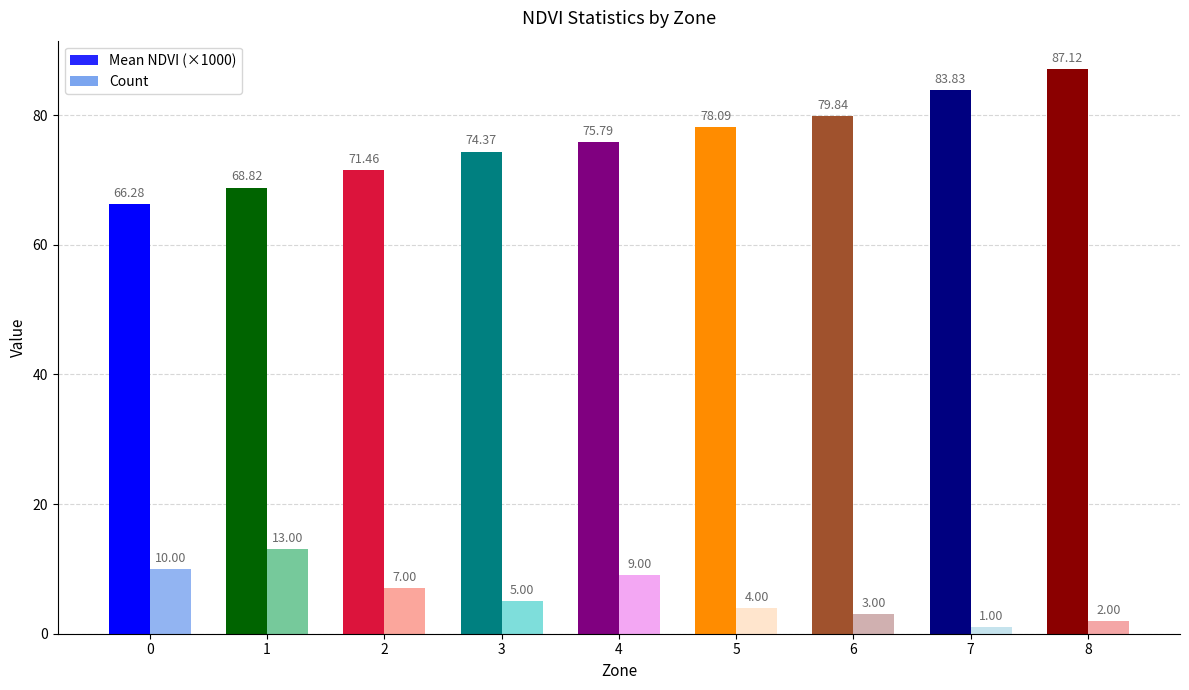

List the series in order of their overall mean, lowest first.

Count, Mean NDVI (×1000)